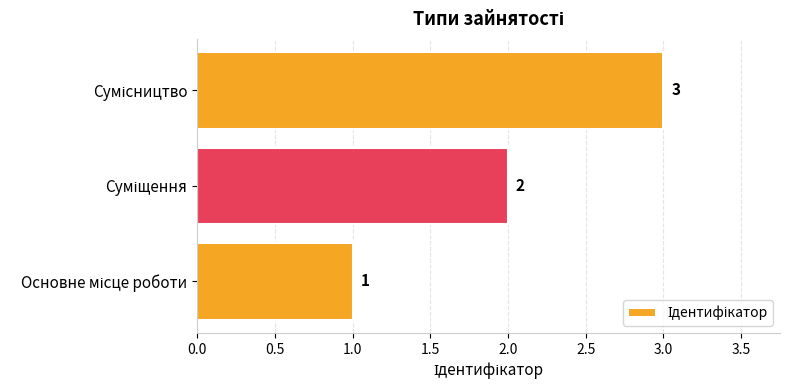

What is the sum of all values?

6